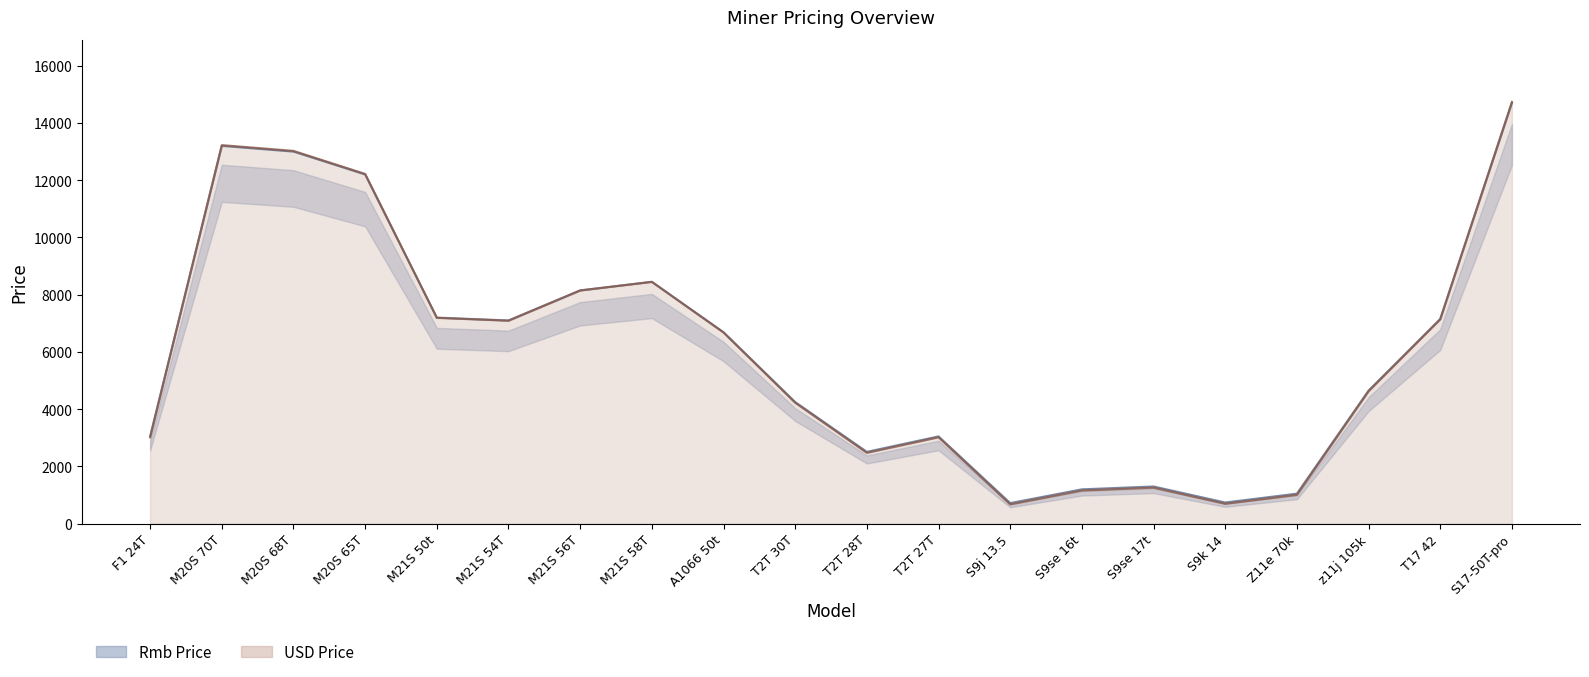

Between M20S 70T and F1 24T, which is larger?

M20S 70T